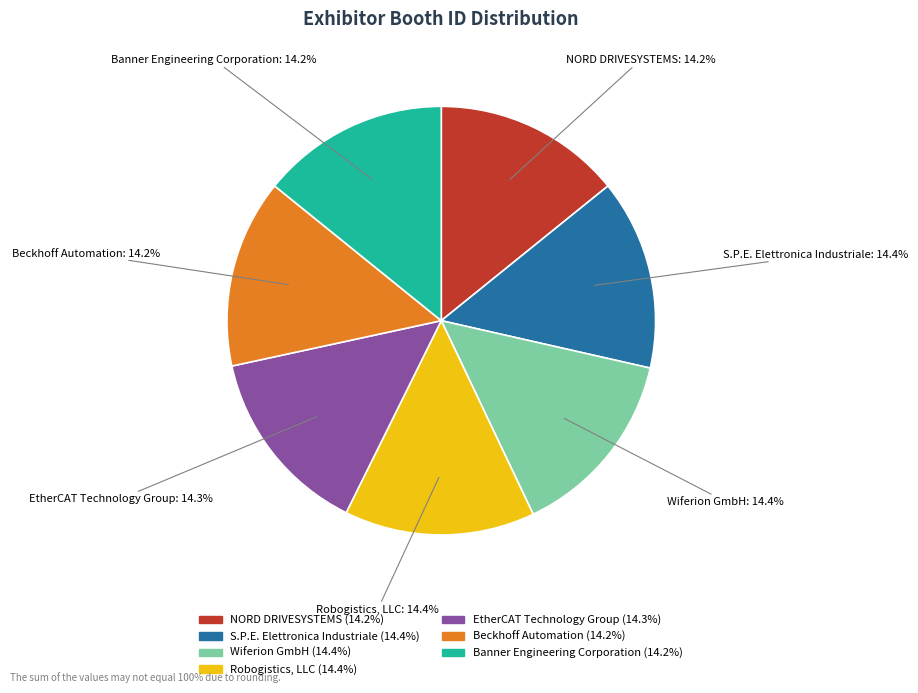

Is Robogistics, LLC the majority of the pie?

No